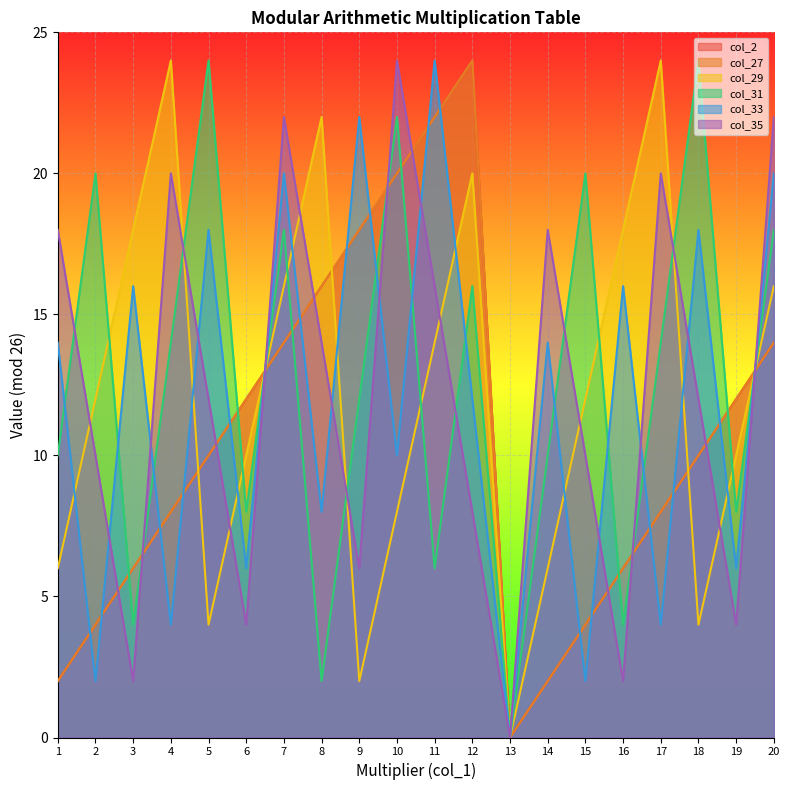

Which series changed the most between 5 and 20?

col_29